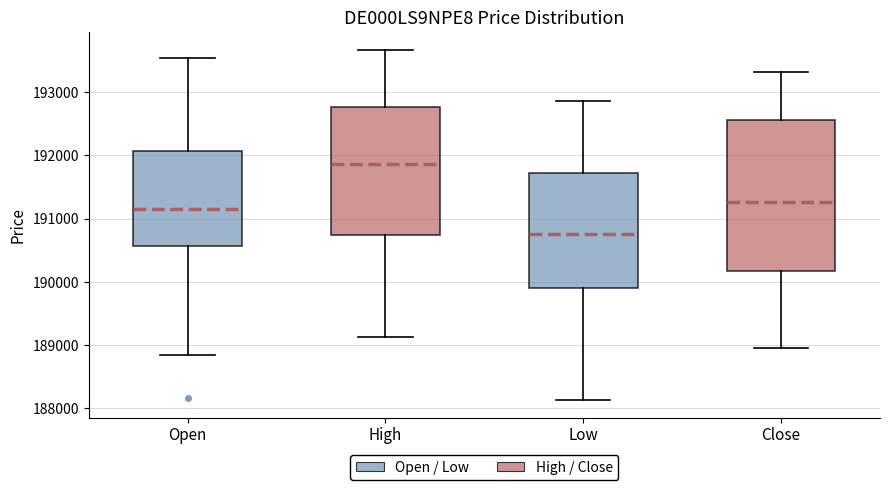

Where is the lower edge of the box for High on the y-axis? The values are not printed on the chart, so give them approximately, as read against the axis.

190700